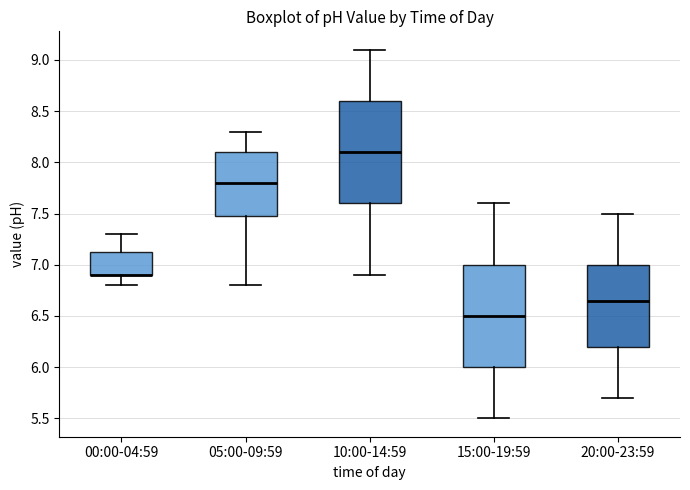

Where does the upper whisker of the box for 05:00-09:59 end on the y-axis? The values are not printed on the chart, so give them approximately, as read against the axis.

8.30